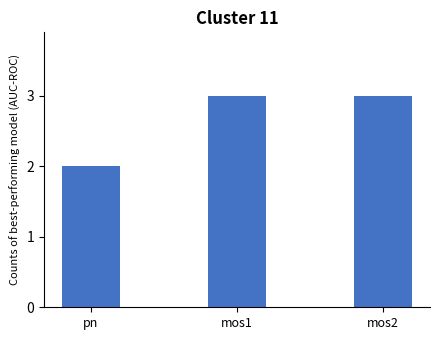

Is it true that the value at mos2 is 4?

False